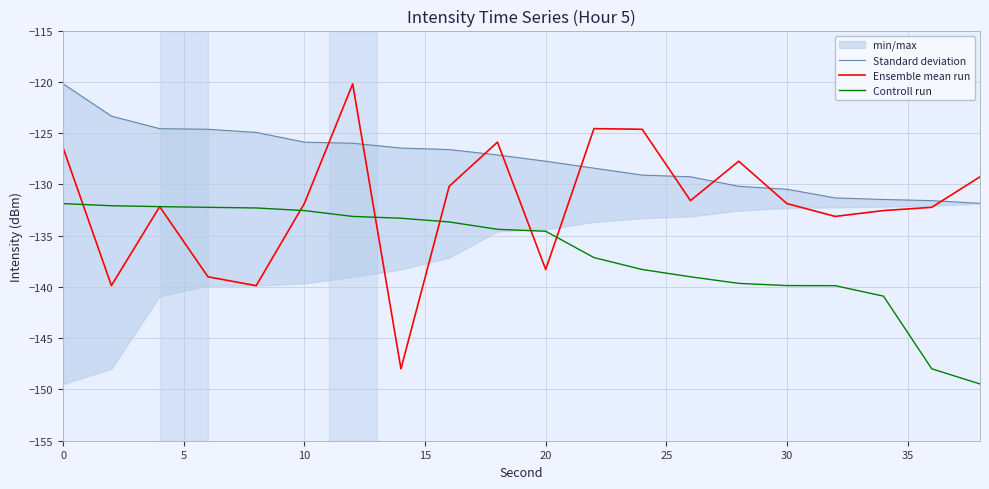

Reading right to left, extract all data points from this chart.

Standard deviation: -131.9	-131.6	-131.5	-131.3	-130.5	-130.2	-129.3	-129.1	-128.4	-127.7	-127.1	-126.6	-126.5	-126.0	-125.9	-124.9	-124.6	-124.6	-123.3	-120.2
Ensemble mean run: -129.3	-132.2	-132.6	-133.1	-131.9	-127.7	-131.6	-124.6	-124.6	-138.3	-125.9	-130.2	-148.0	-120.2	-131.9	-139.9	-139.0	-132.2	-139.9	-126.5
Controll run: -149.5	-148.0	-140.9	-139.9	-139.9	-139.7	-139.0	-138.3	-137.1	-134.6	-134.4	-133.7	-133.3	-133.1	-132.6	-132.3	-132.2	-132.2	-132.1	-131.9